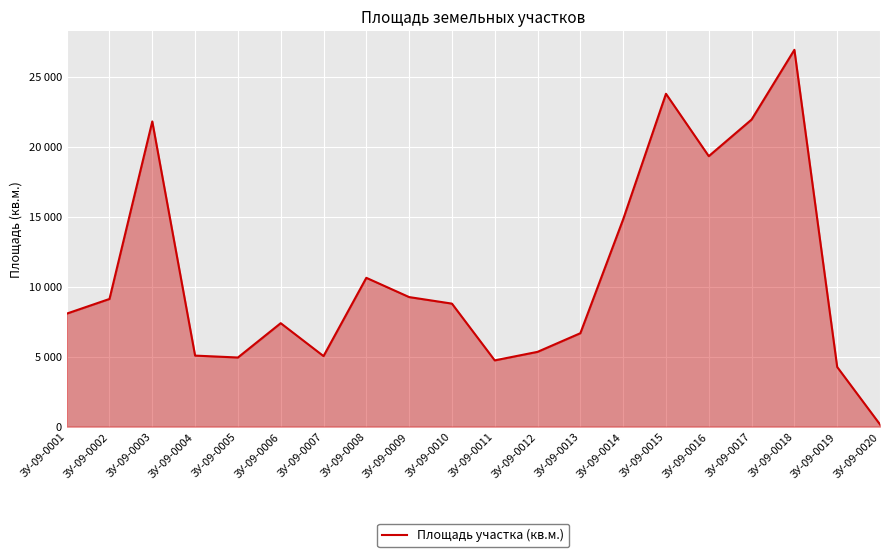

Is this an area chart (filled region under the line)?

Yes